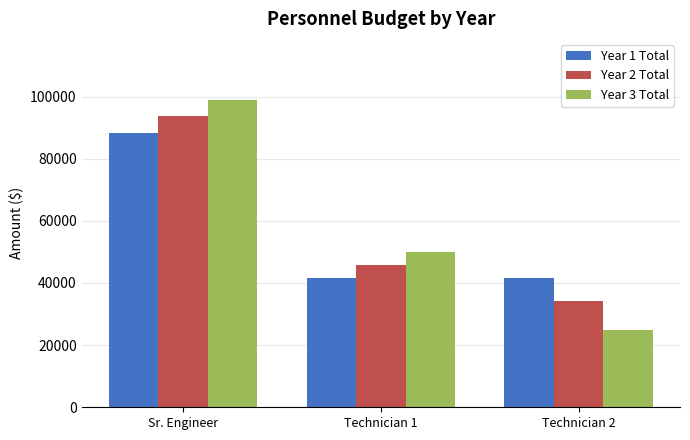

Which series changed the most between Sr. Engineer and Technician 2?

Year 3 Total